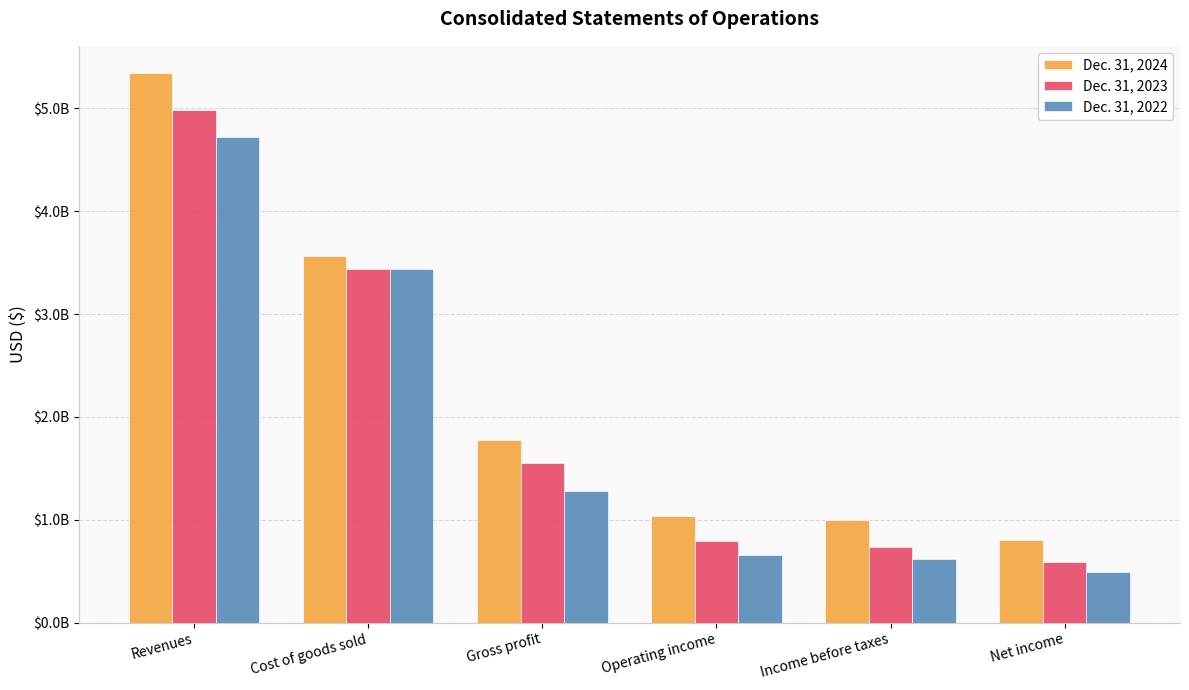

What is the average value of the Dec. 31, 2022 series?

1867650000